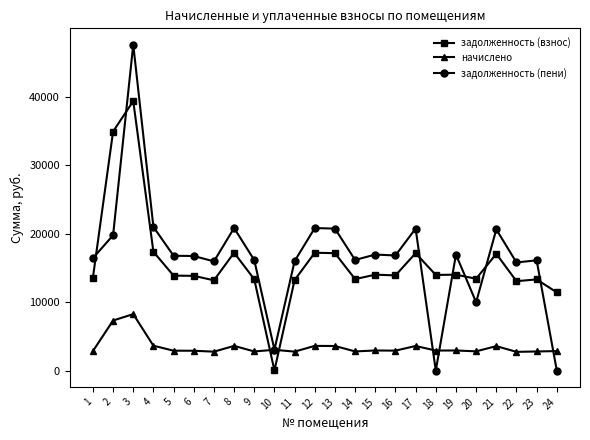

What is the difference between the задолженность (пени) values at 22 and 23?

314.4